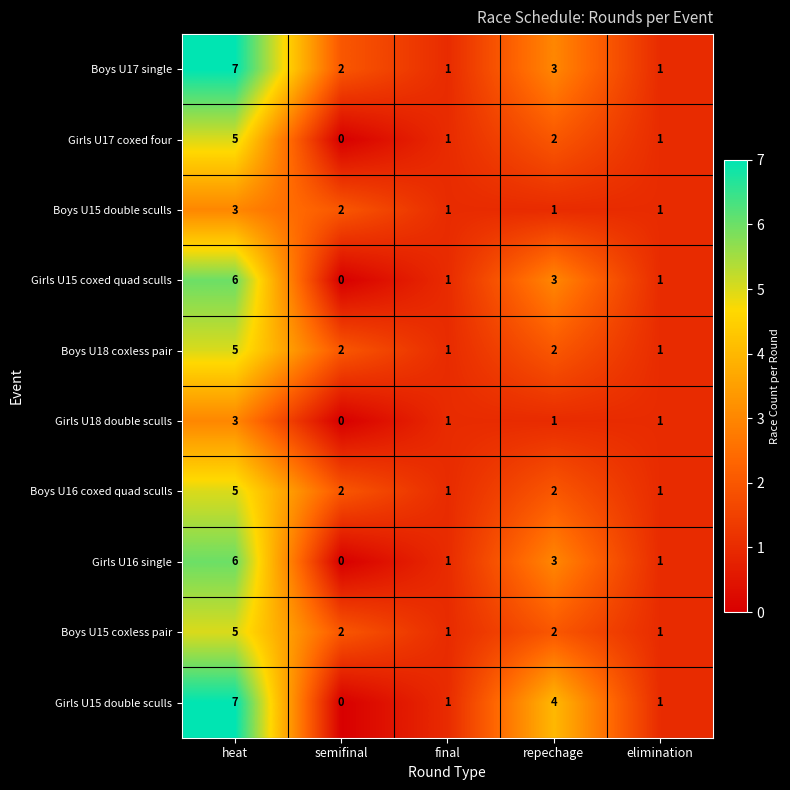

What is the difference between the Girls U15 coxed quad sculls values at heat and semifinal?

6